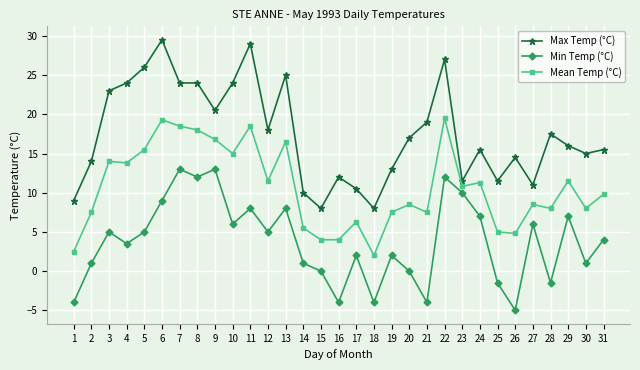

True or false: Max Temp (°C) has a value of 17.6 at 25.

False